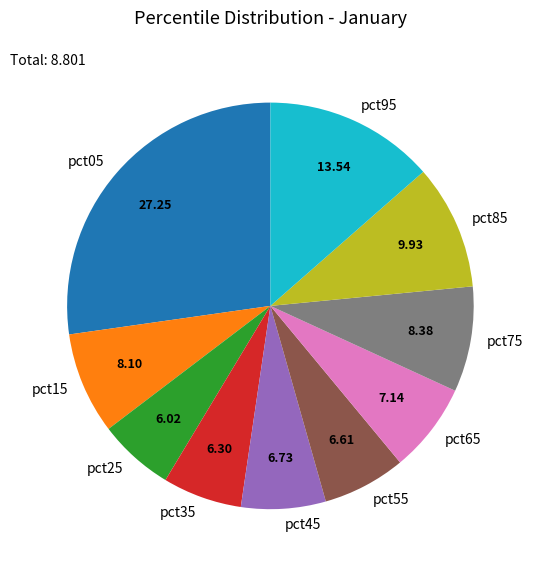

Which has a higher value, pct85 or pct65?

pct85